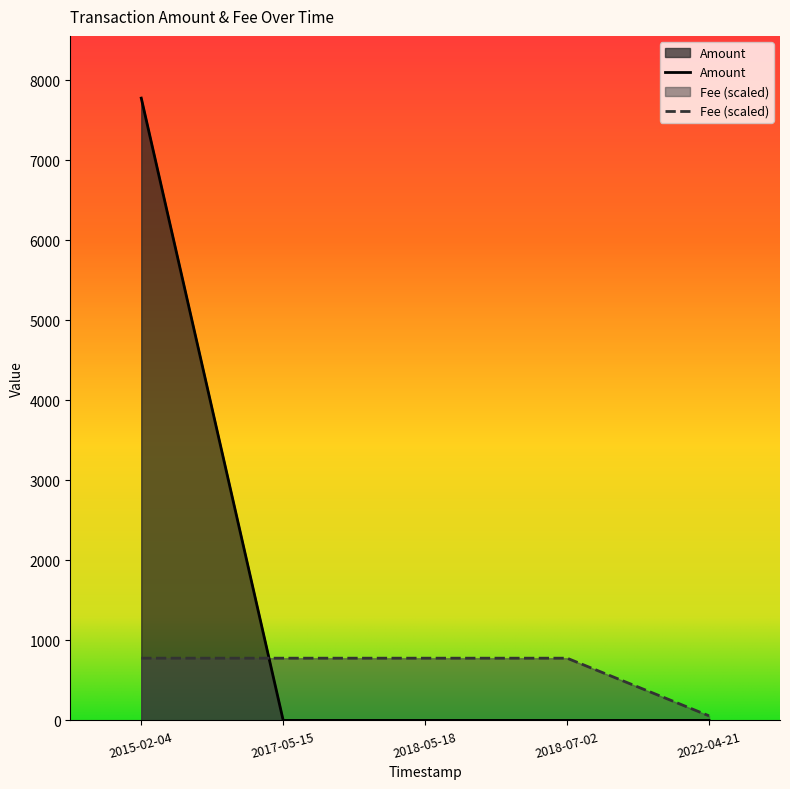

How many lines are shown in the chart?

2